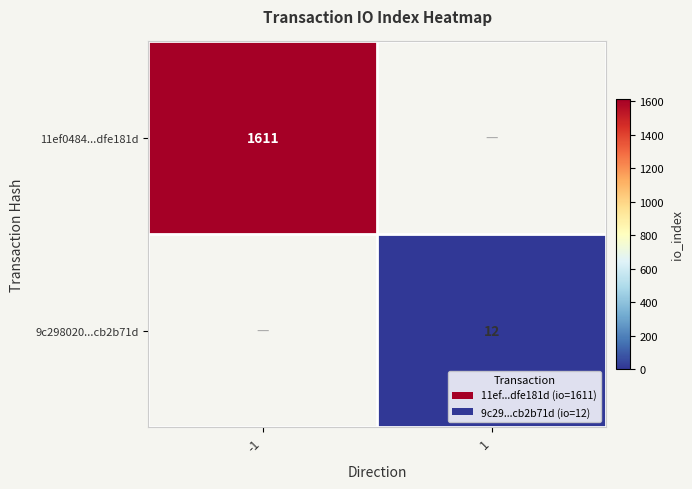

The 9c298020...cb2b71d series shows 12 at 1. True or false?

True